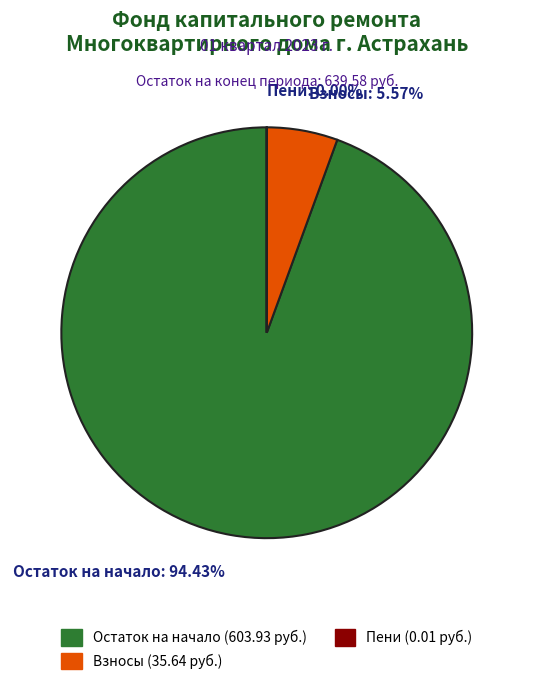

Which slice is the largest?

Остаток на начало: 94.43%